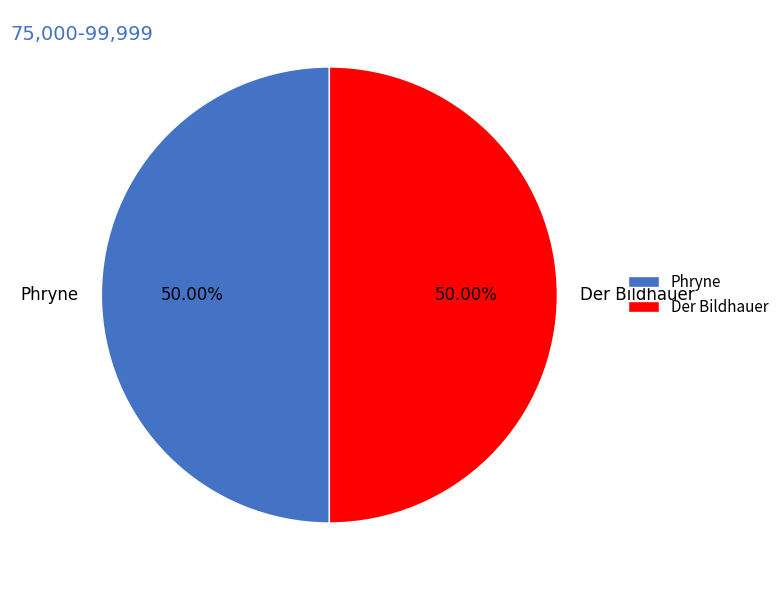

The Phryne slice represents 56% of the pie. True or false?

False